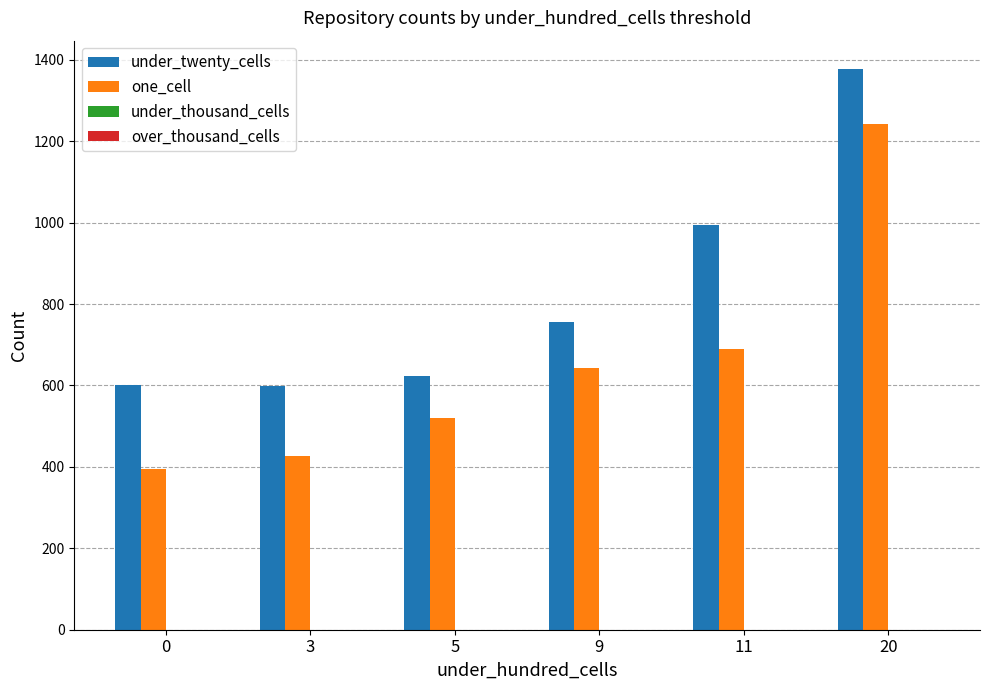

What is the spread (max minus min) of values at 3?

173